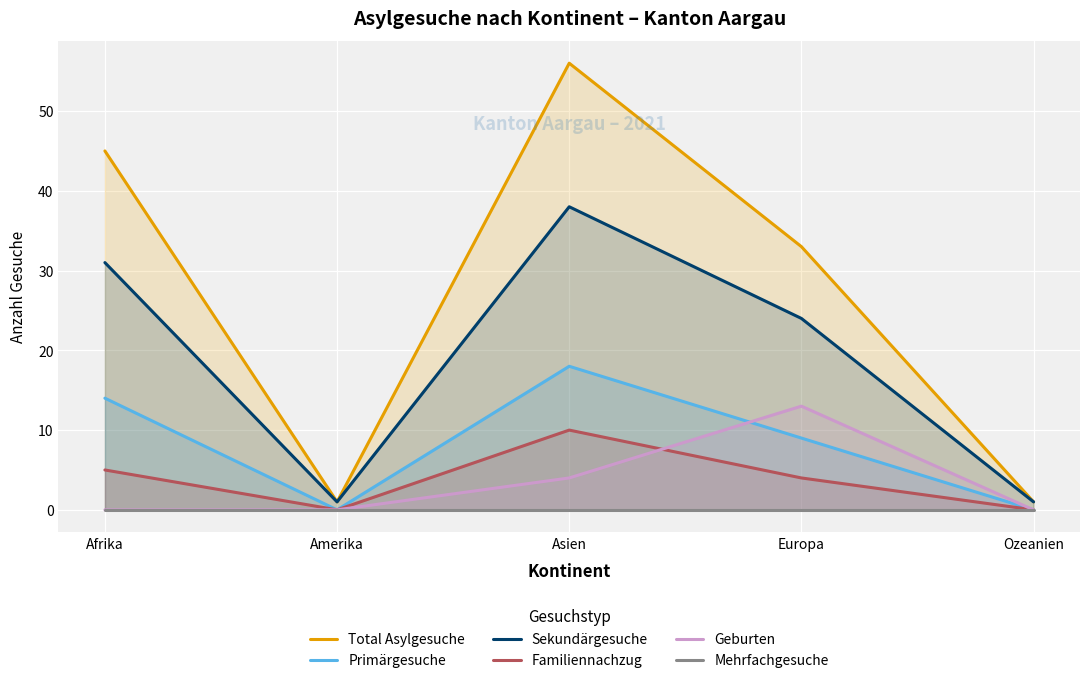

True or false: Total Asylgesuche and Primärgesuche intersect in this chart.

False